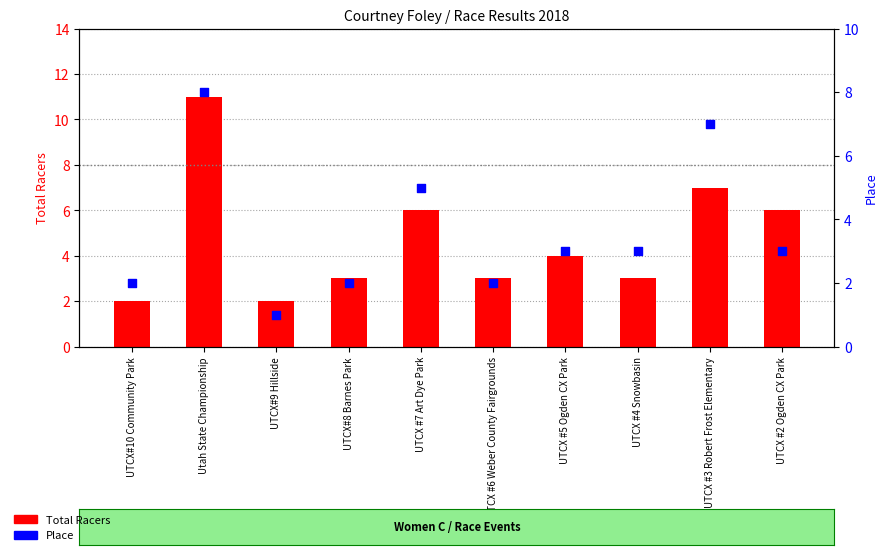

At how many categories does at least one series exceed 9?

1